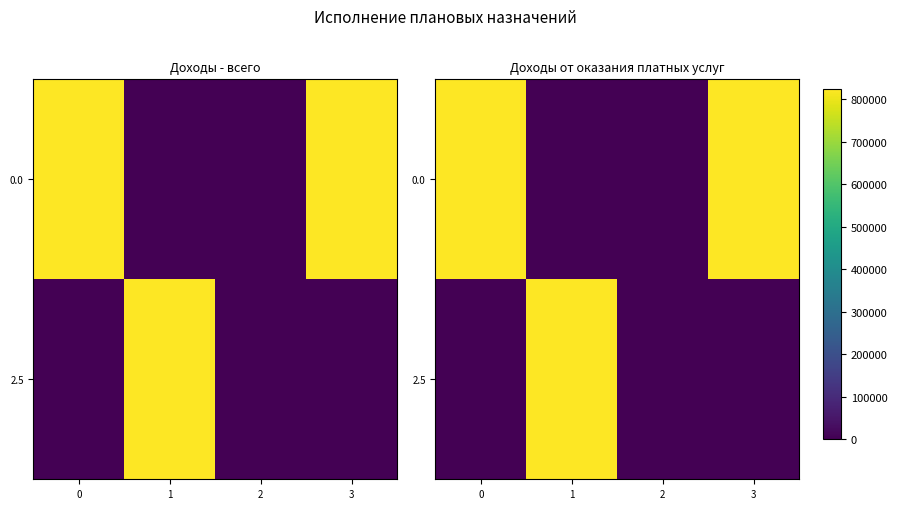

The 2.5 series shows -0.4 at 3. True or false?

False